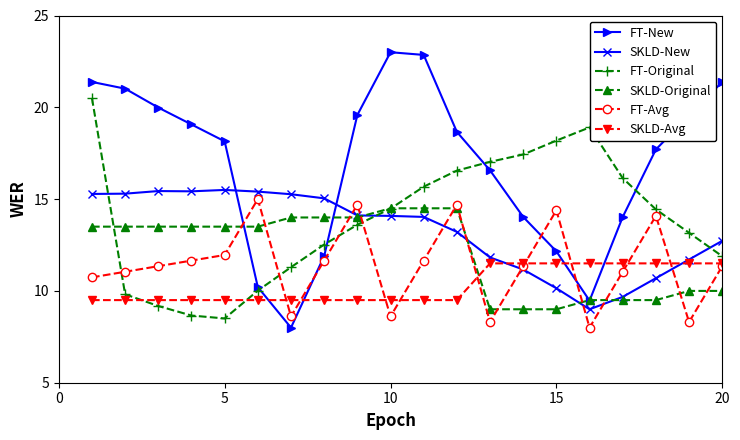

What is the value of the FT-Avg point at the 9th from the left?

14.7